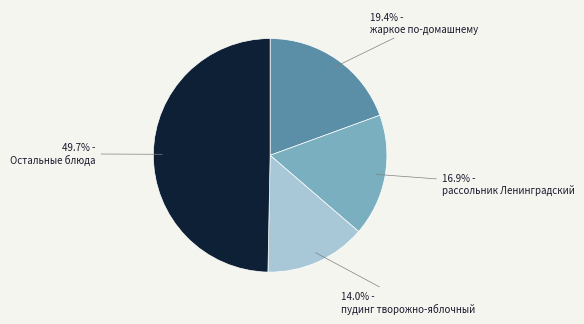

What is the ratio of the value at Остальные блюда to the value at жаркое по-домашнему?

2.6